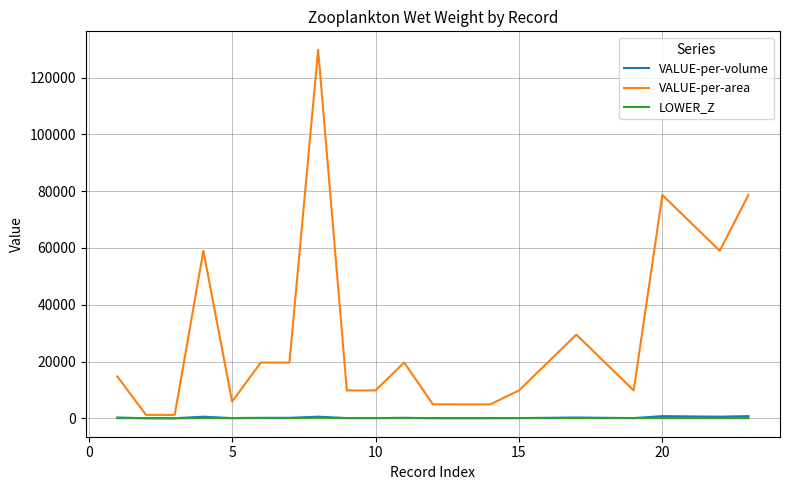

Which series has the largest range (max minus min)?

VALUE-per-area